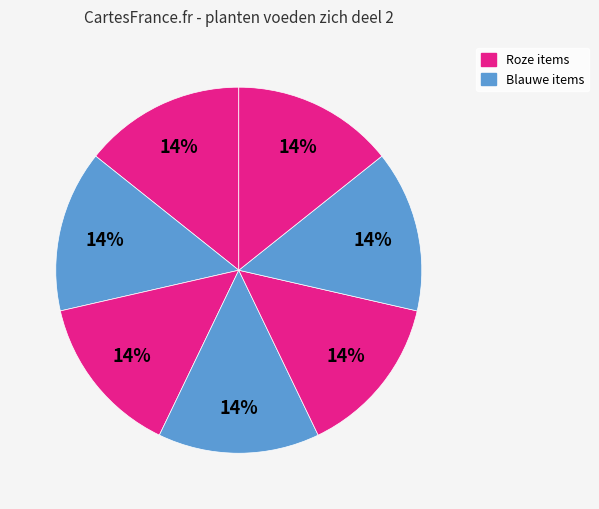

How many slices are in this pie chart?

7